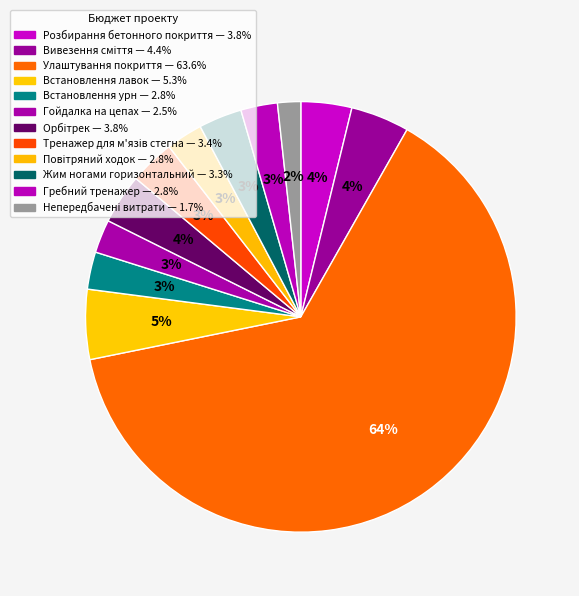

Count the number of slices in the pie.

12